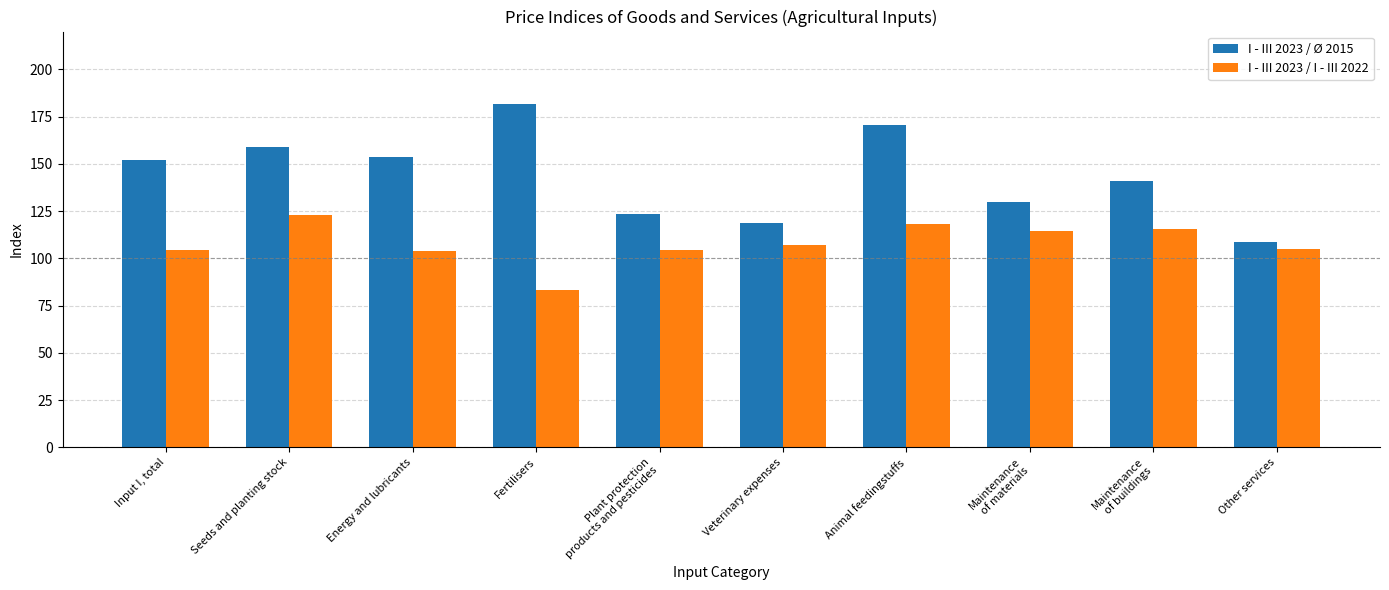

True or false: I - III 2023 / I - III 2022 has a value of 60.6 at Other services.

False